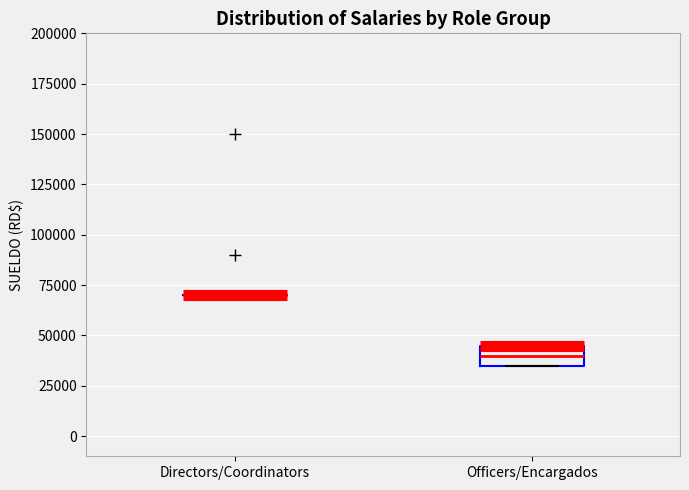

Reading left to right, transcribe this box plot: for each box, give where its median line is, the range the box spans, and where its two whiskers end, as read against the y-axis. The values are not printed on the chart, so give them approximately, as read against the axis.

Directors/Coordinators: box collapsed to a line at 70000, whiskers 70000 to 70000
Officers/Encargados: median 40000, box 35000 to 45000, whiskers 35000 to 45000